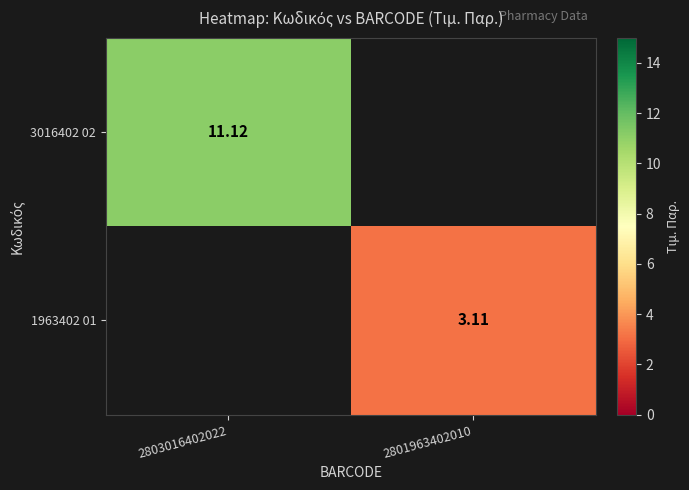

Is the value of 1963402 01 at 2801963402010 greater than the value of 3016402 02 at 2803016402022?

No